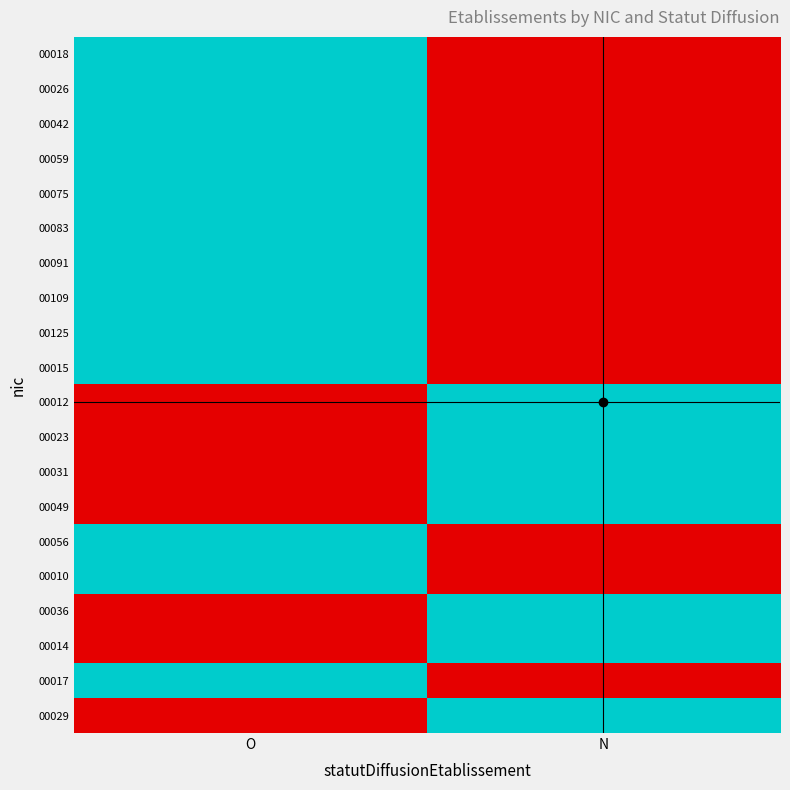

Reading left to right, transcribe all the data shown in this chart.

00018: O=1	N=0
00026: O=1	N=0
00042: O=1	N=0
00059: O=1	N=0
00075: O=1	N=0
00083: O=1	N=0
00091: O=1	N=0
00109: O=1	N=0
00125: O=1	N=0
00015: O=1	N=0
00012: O=0	N=1
00023: O=0	N=1
00031: O=0	N=1
00049: O=0	N=1
00056: O=1	N=0
00010: O=1	N=0
00036: O=0	N=1
00014: O=0	N=1
00017: O=1	N=0
00029: O=0	N=1